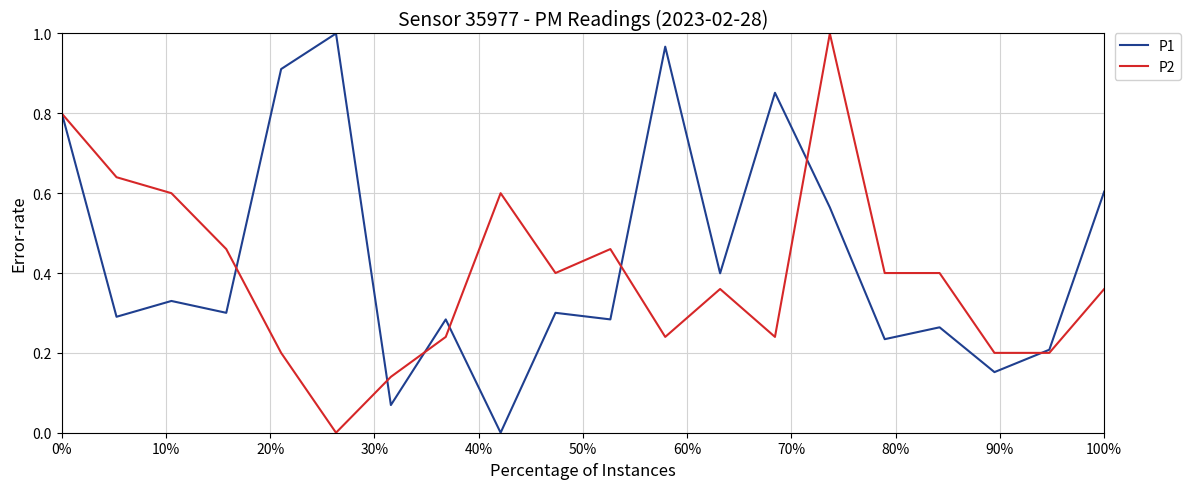

Rank the series by their average value, from lowest to highest.

P2, P1